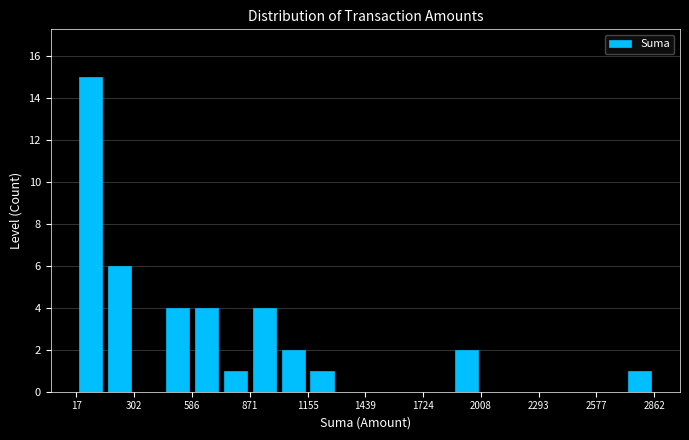

Around what value on the x-axis is the tallest bar? Give the approximate position of its centre, as read against the axis.

100